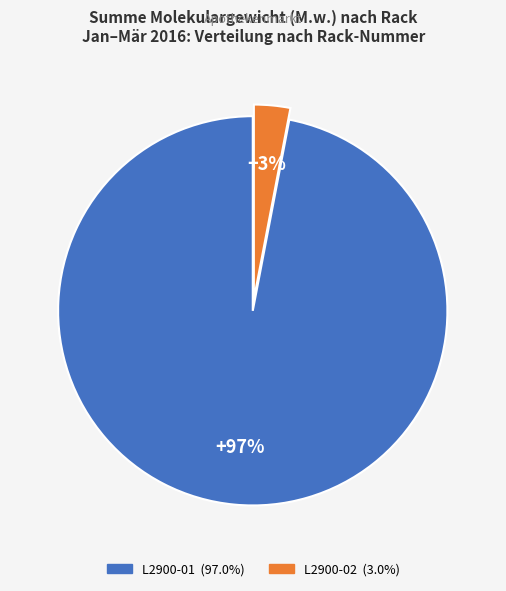

Do L2900-01 and L2900-02 together represent more than half of the pie?

Yes